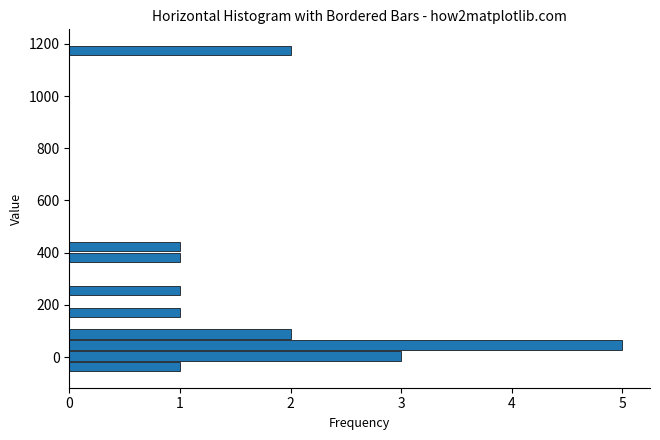

Around what value on the y-axis is the longest bar? Give the approximate position of its centre, as read against the axis.

40